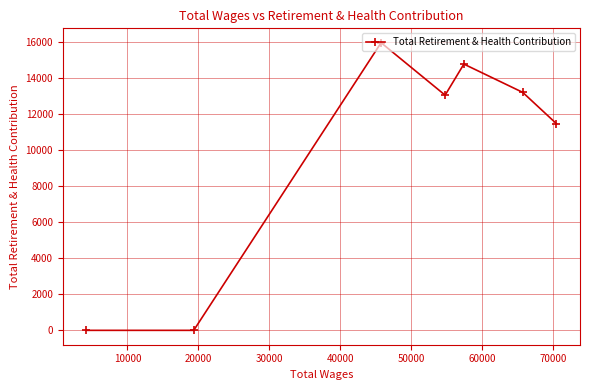

What is the maximum value shown in the chart?

15938